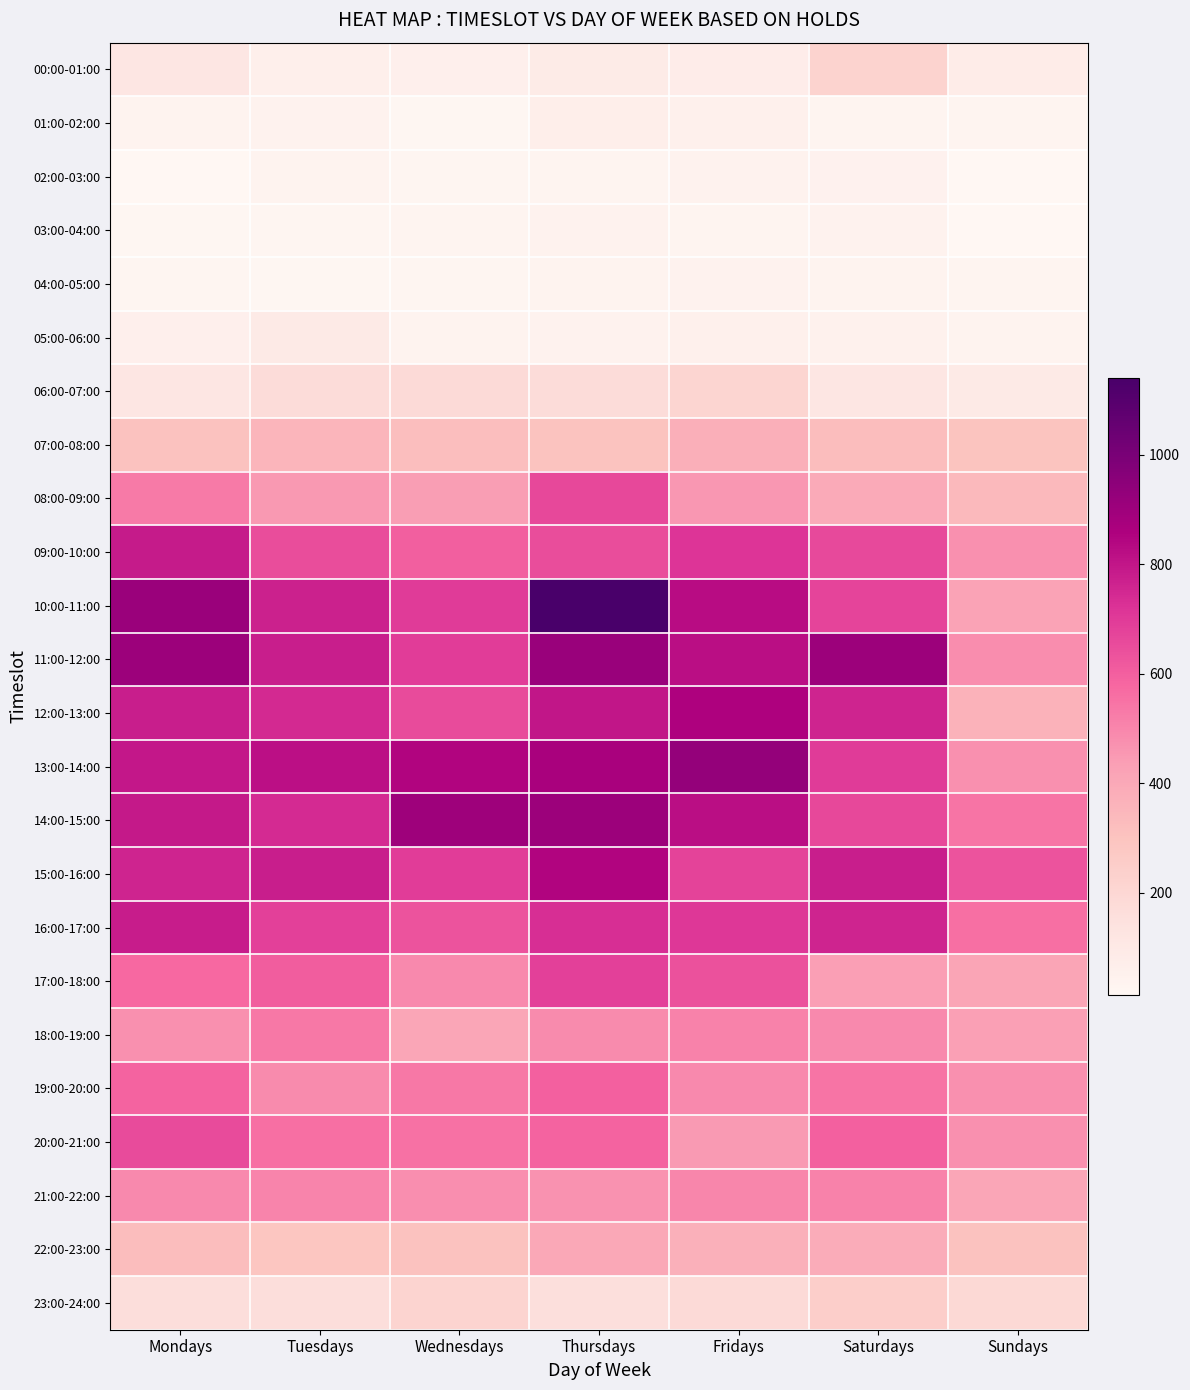

Count the number of categories in the chart.

7